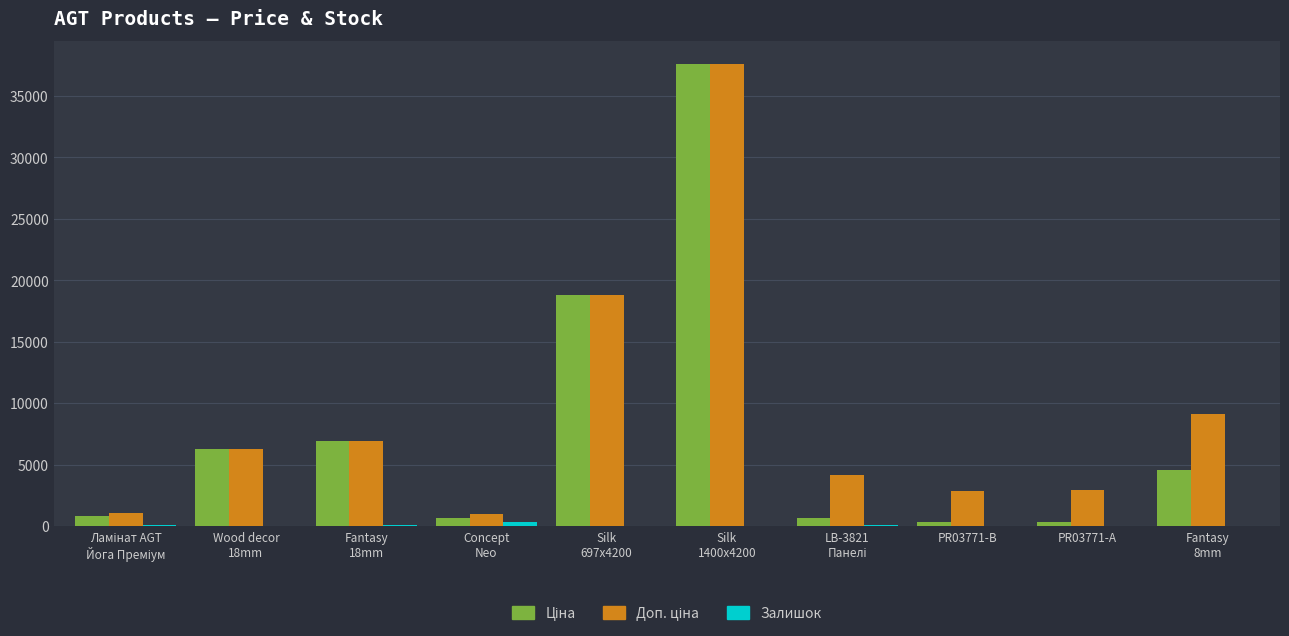

Count the number of categories in the chart.

10